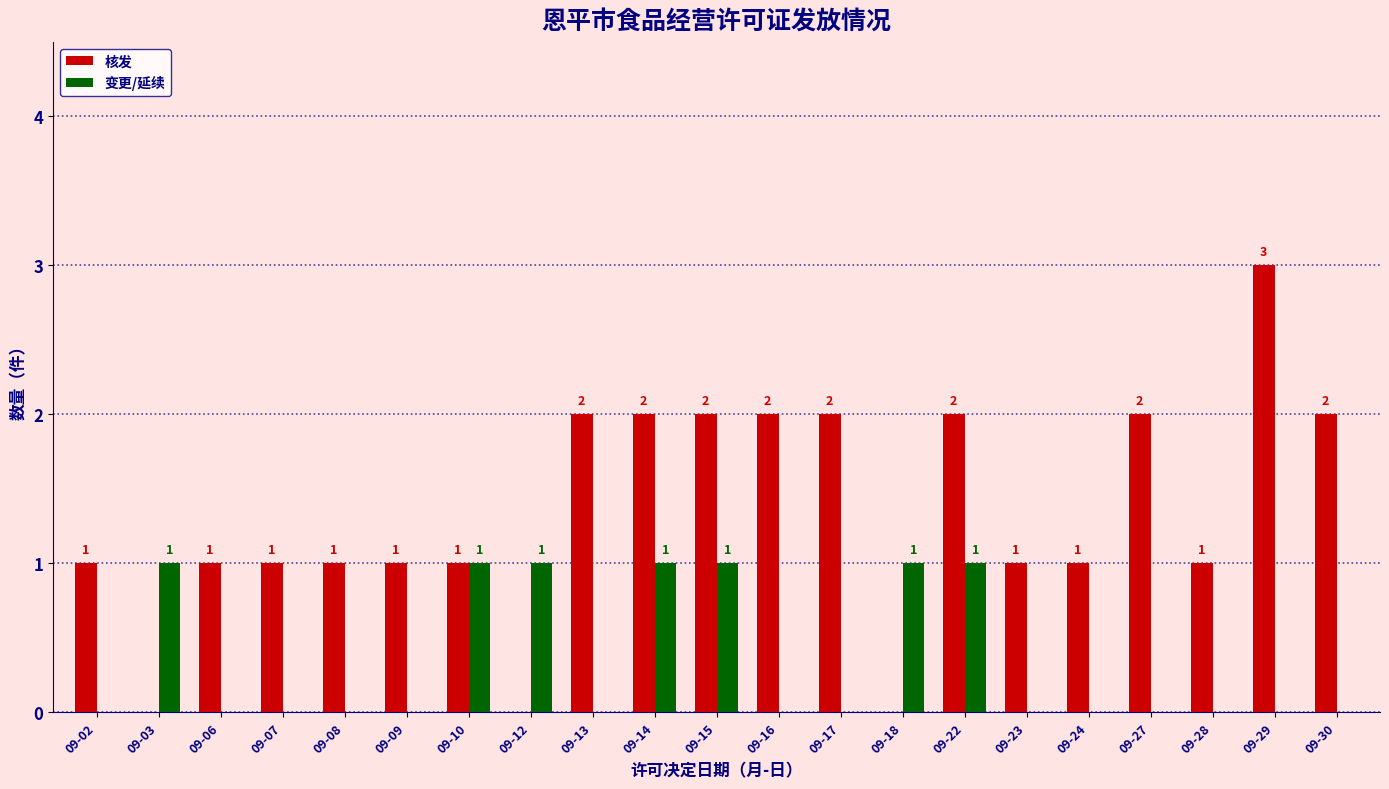

What is the sum of all 变更/延续 values?

7